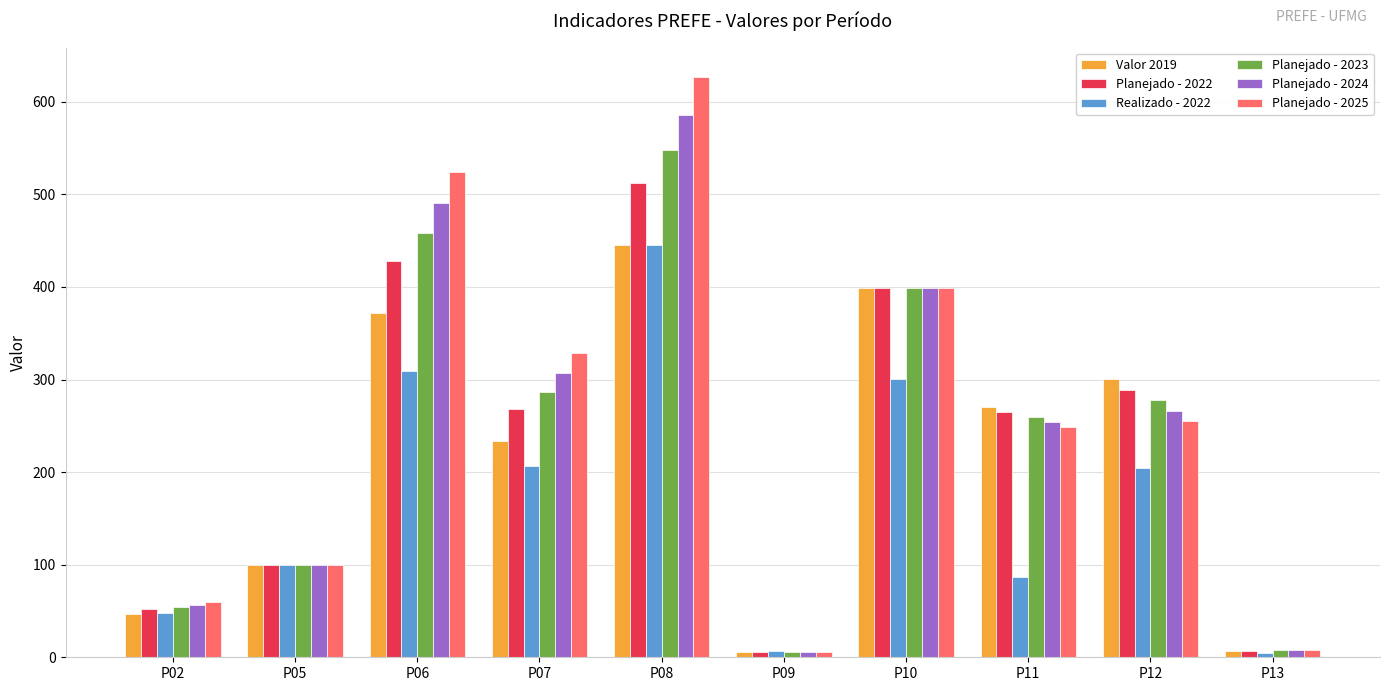

How many bars are there in each group?

6